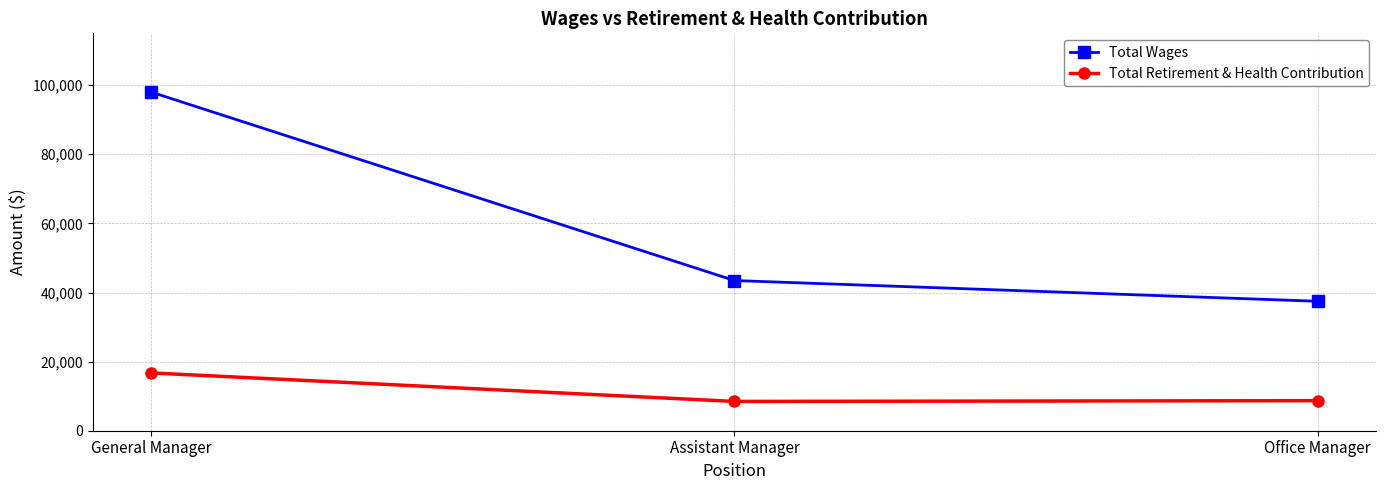

The value of Total Retirement & Health Contribution at Office Manager is 8696. True or false?

True